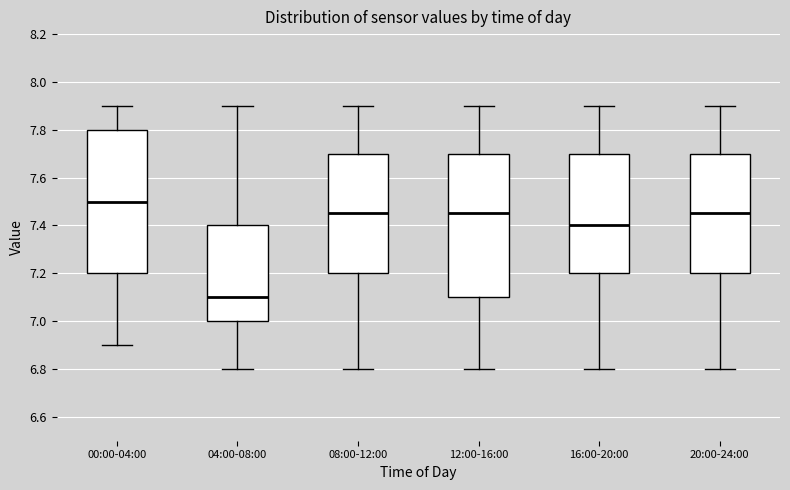

Reading left to right, transcribe this box plot: for each box, give where its median line is, the range the box spans, and where its two whiskers end, as read against the y-axis. The values are not printed on the chart, so give them approximately, as read against the axis.

00:00-04:00: median 7.50, box 7.20 to 7.80, whiskers 6.90 to 7.90
04:00-08:00: median 7.10, box 7.00 to 7.40, whiskers 6.80 to 7.90
08:00-12:00: median 7.46, box 7.20 to 7.70, whiskers 6.80 to 7.90
12:00-16:00: median 7.46, box 7.10 to 7.70, whiskers 6.80 to 7.90
16:00-20:00: median 7.40, box 7.20 to 7.70, whiskers 6.80 to 7.90
20:00-24:00: median 7.46, box 7.20 to 7.70, whiskers 6.80 to 7.90